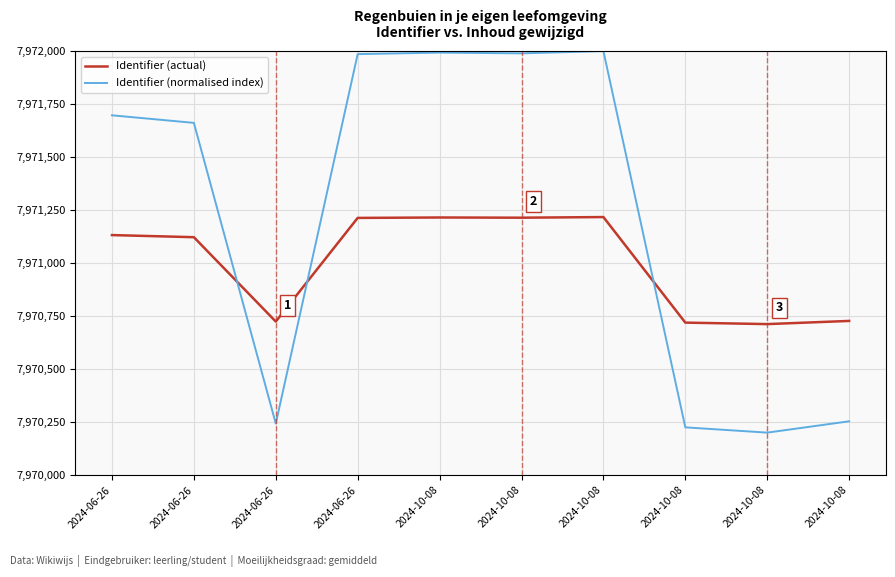

What is the label of the 3rd point from the right?

2024-10-08